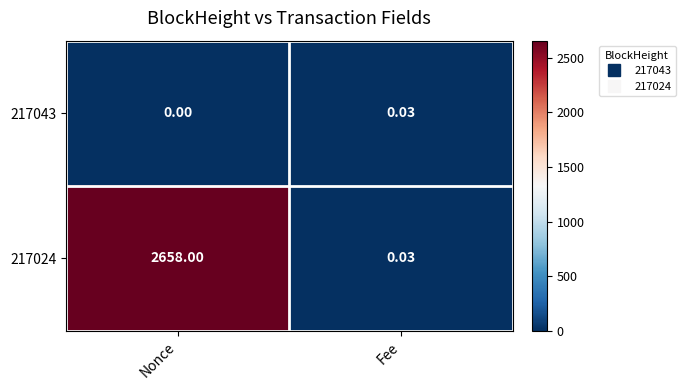

List the series in order of their peak value, highest first.

217024, 217043